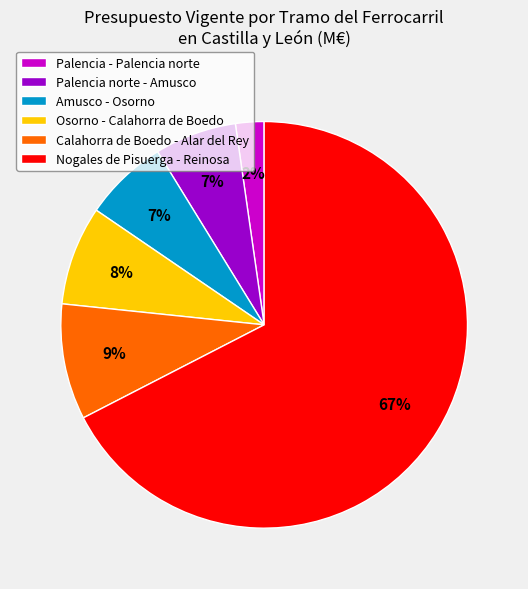

To the nearest percent, what is the combined percentage of Calahorra de Boedo - Alar del Rey and Palencia - Palencia norte?

11%